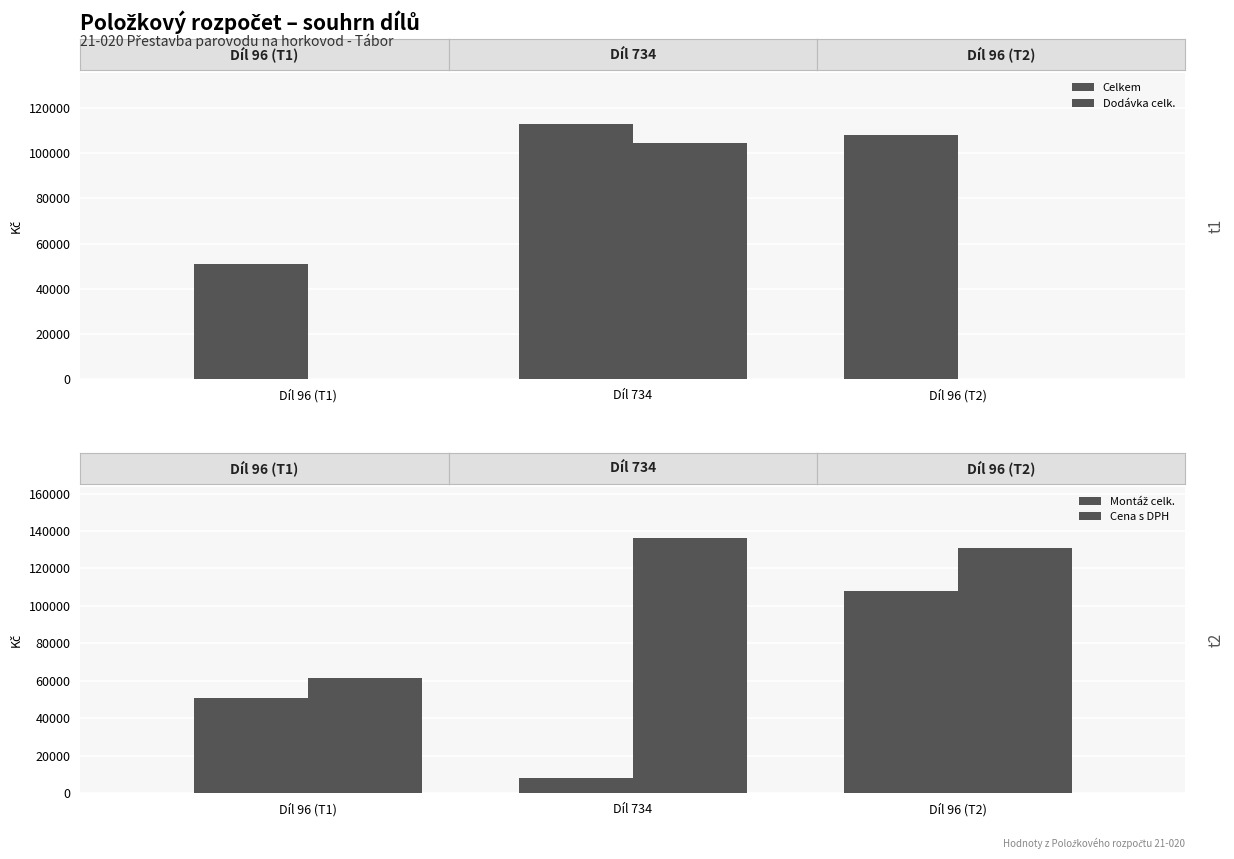

Which has a higher value, Díl 734 or Díl 96 (T2)?

Díl 734